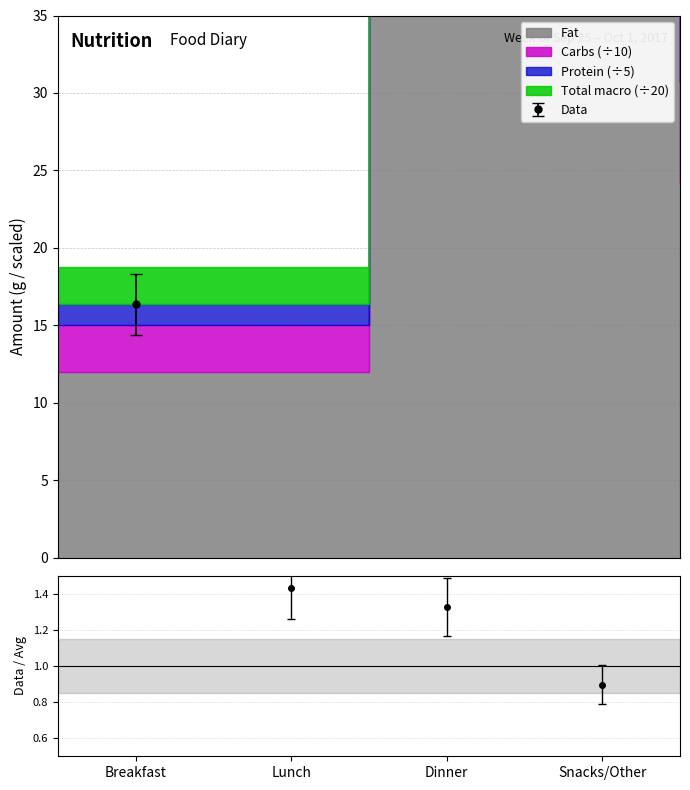

What is the total value across all series at Lunch?

76.1